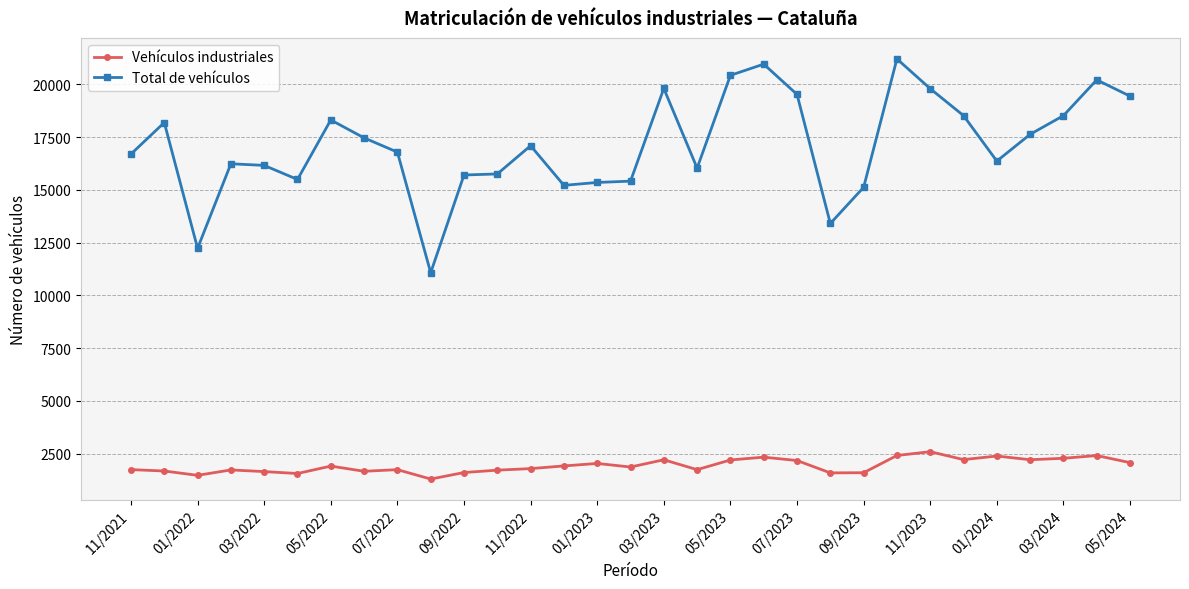

How many lines are shown in the chart?

2